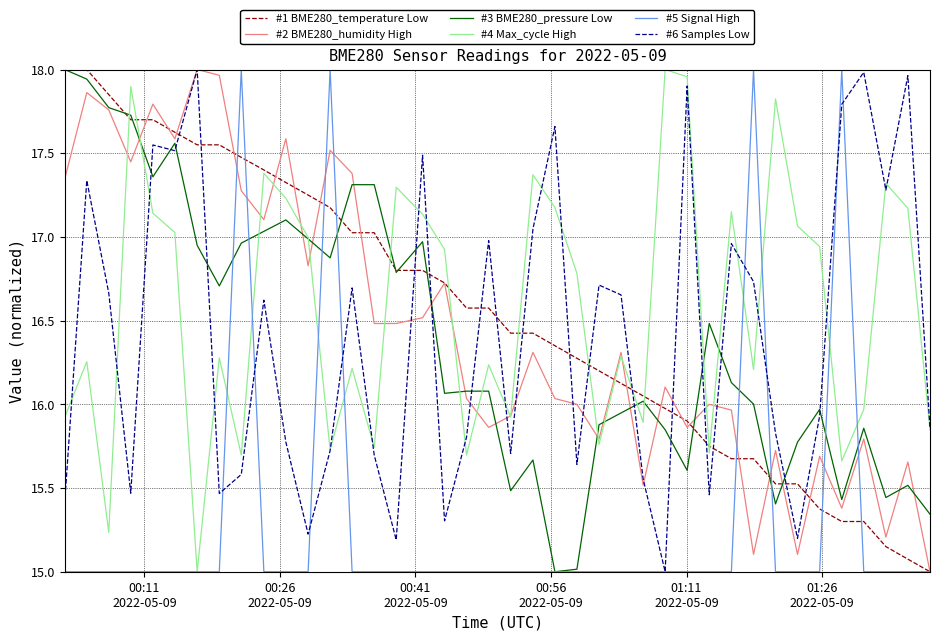

What is the lowest value of the #1 BME280_temperature Low series?

15.0